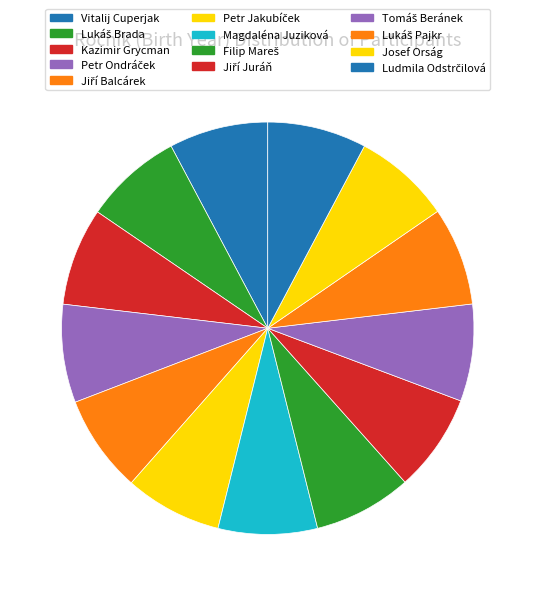

True or false: Ludmila Odstrčilová accounts for 17% of the total.

False